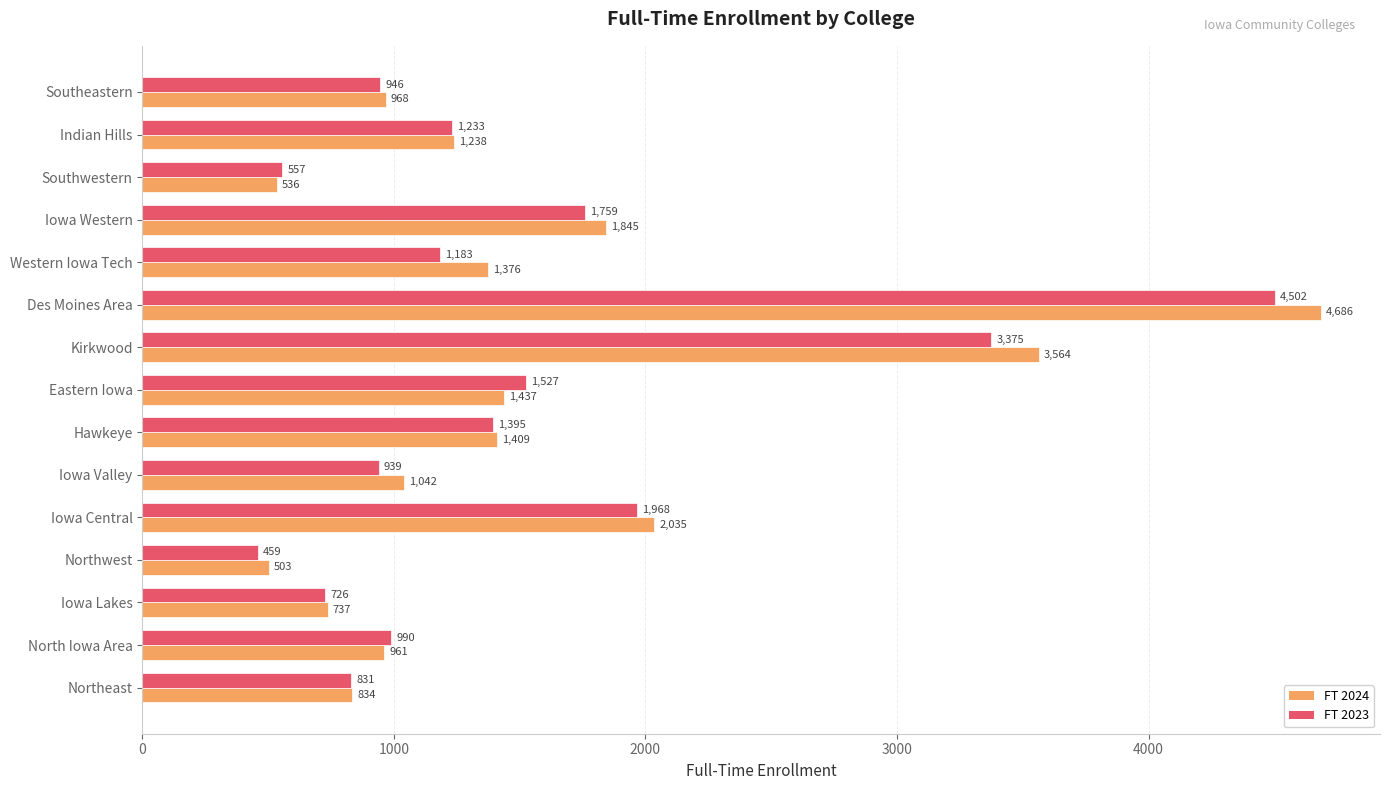

What is the maximum value shown in the chart?

4686